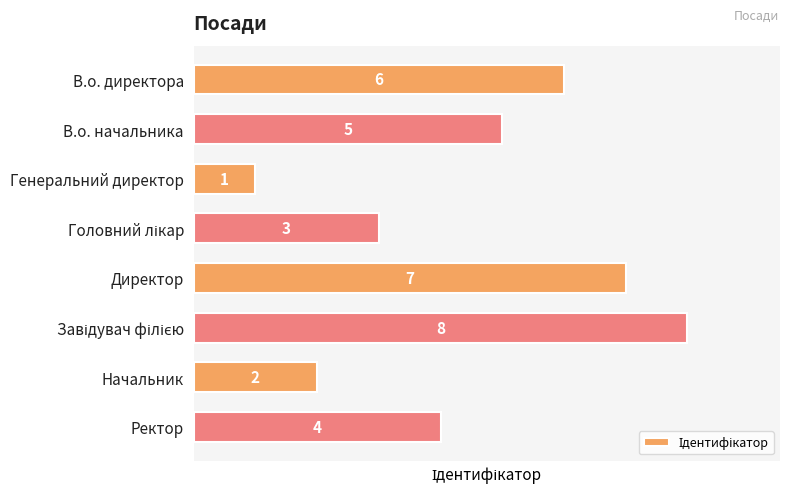

Approximately how many times larger is the value at В.о. директора compared to Начальник?

3.0